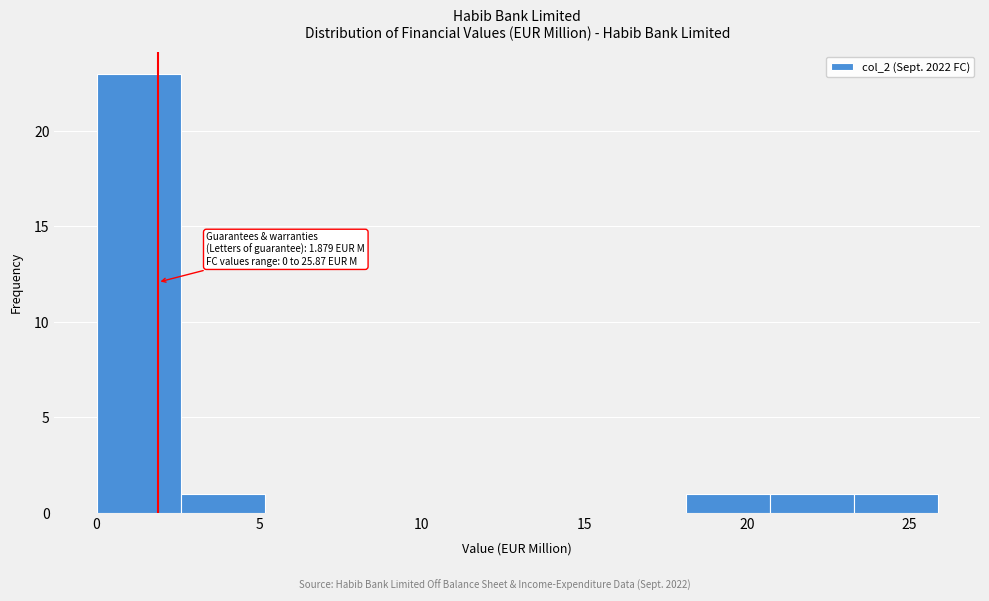

Which range on the x-axis has the tallest bar?

0.0 to 2.5